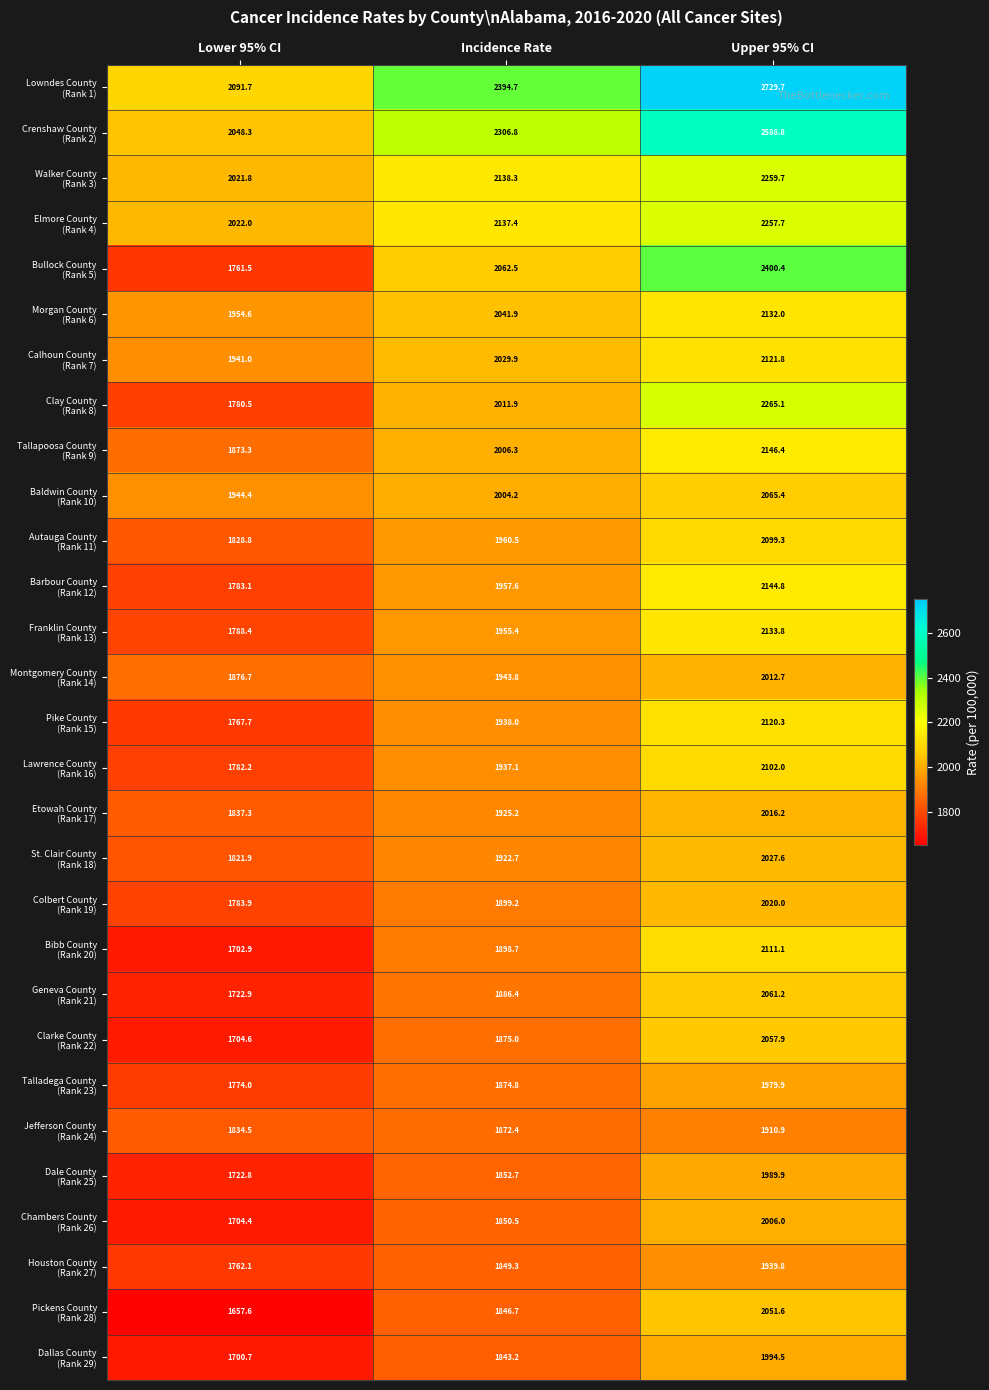

At how many categories does at least one series exceed 1932?

3